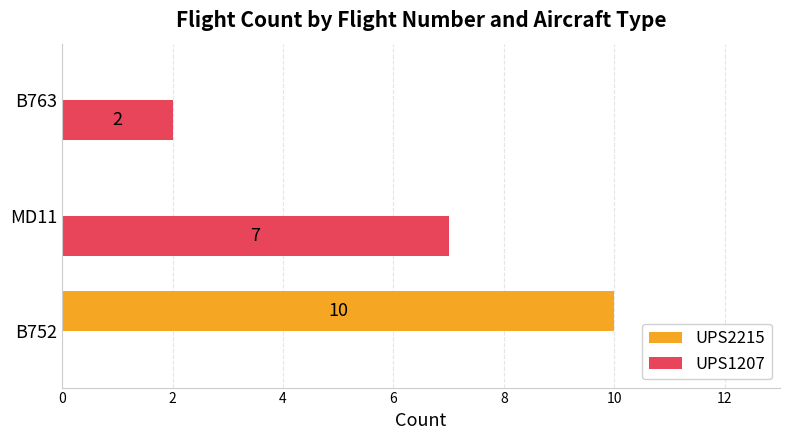

Which series has the largest range (max minus min)?

UPS2215